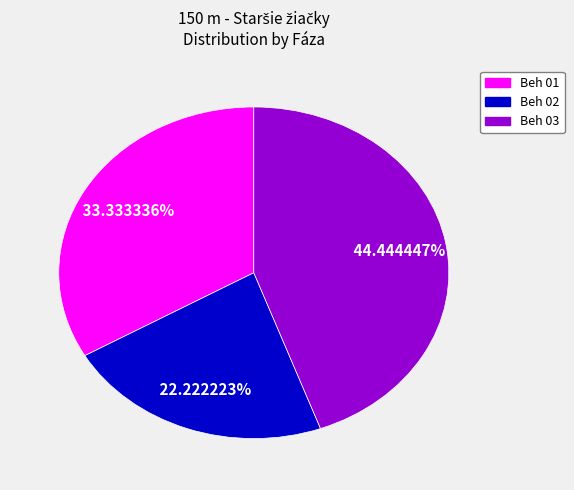

True or false: Beh 02 accounts for 22% of the total.

True